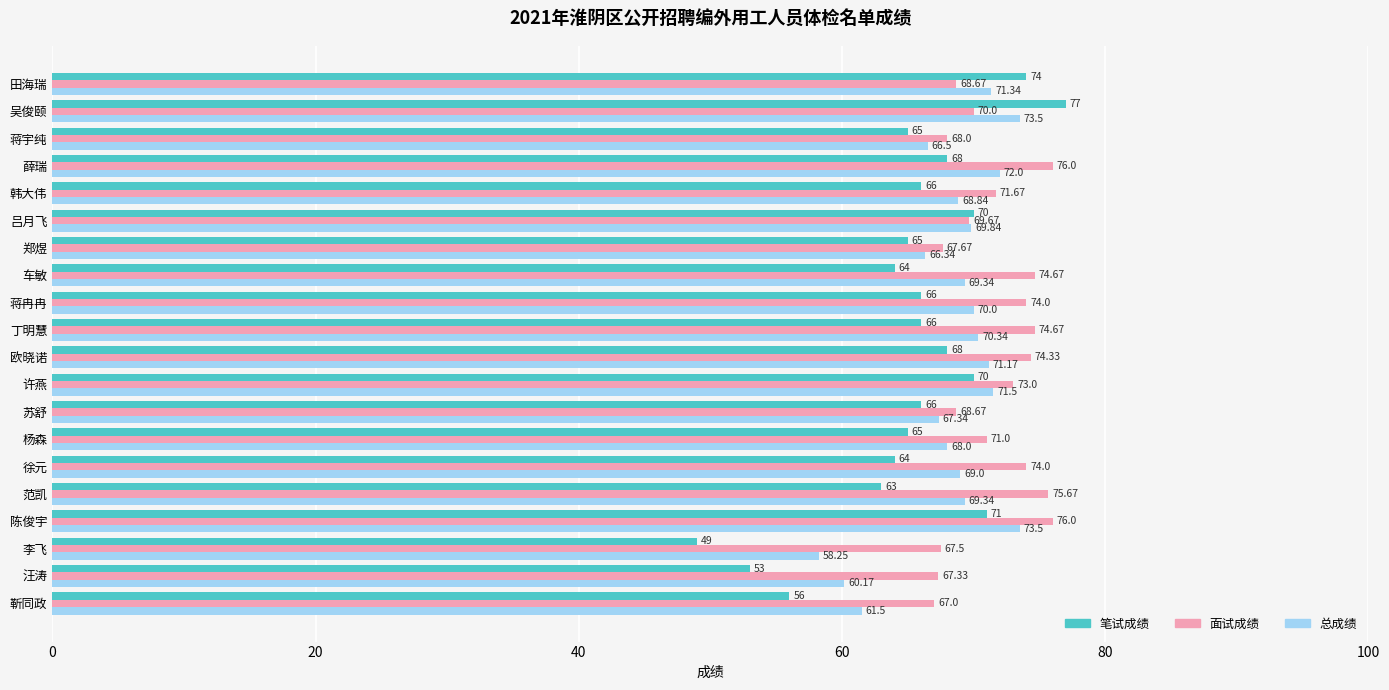

At how many categories does at least one series exceed 57?

20